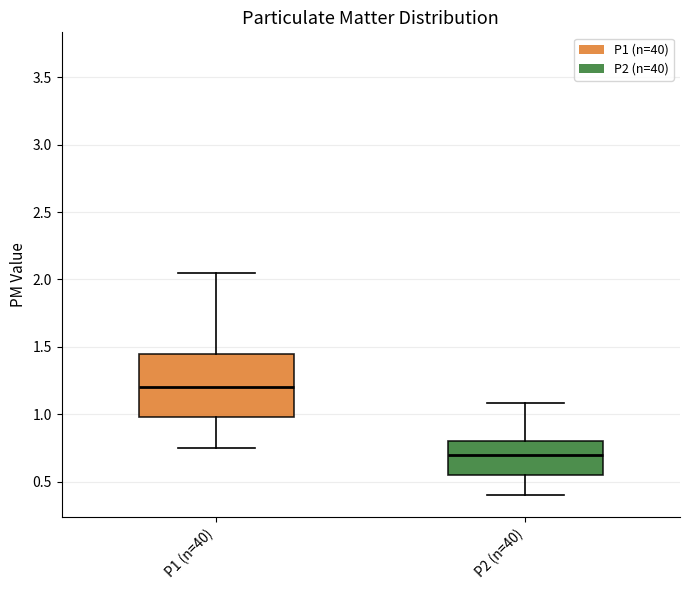

Comparing the boxes themselves (not the whiskers), which one is the tallest?

P1 (n=40)